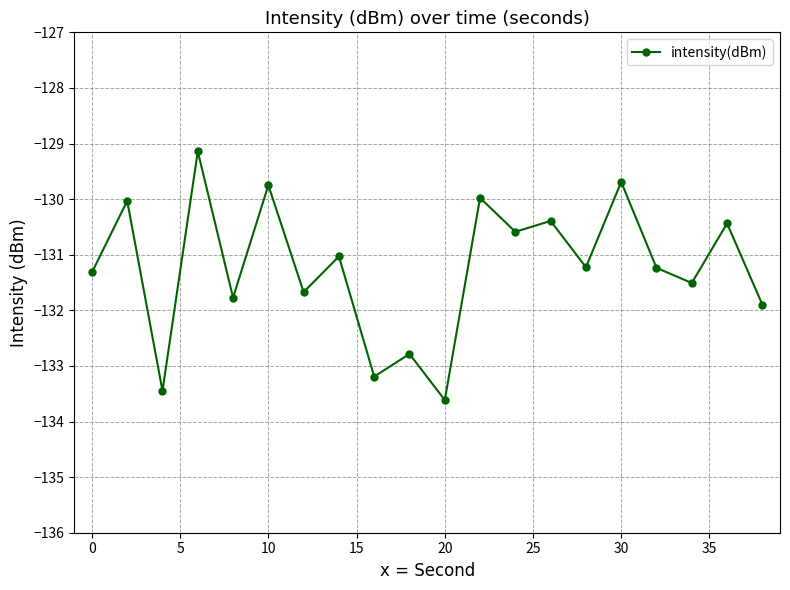

What is the difference between the second highest and minimum values?

3.9